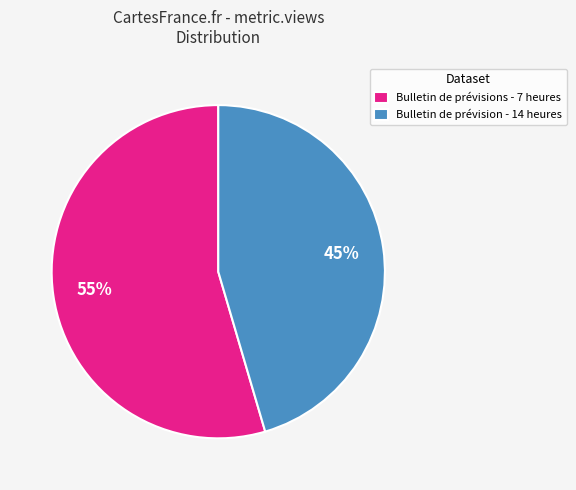

To the nearest percent, what is the combined percentage of Bulletin de prévision - 14 heures and Bulletin de prévisions - 7 heures?

100%